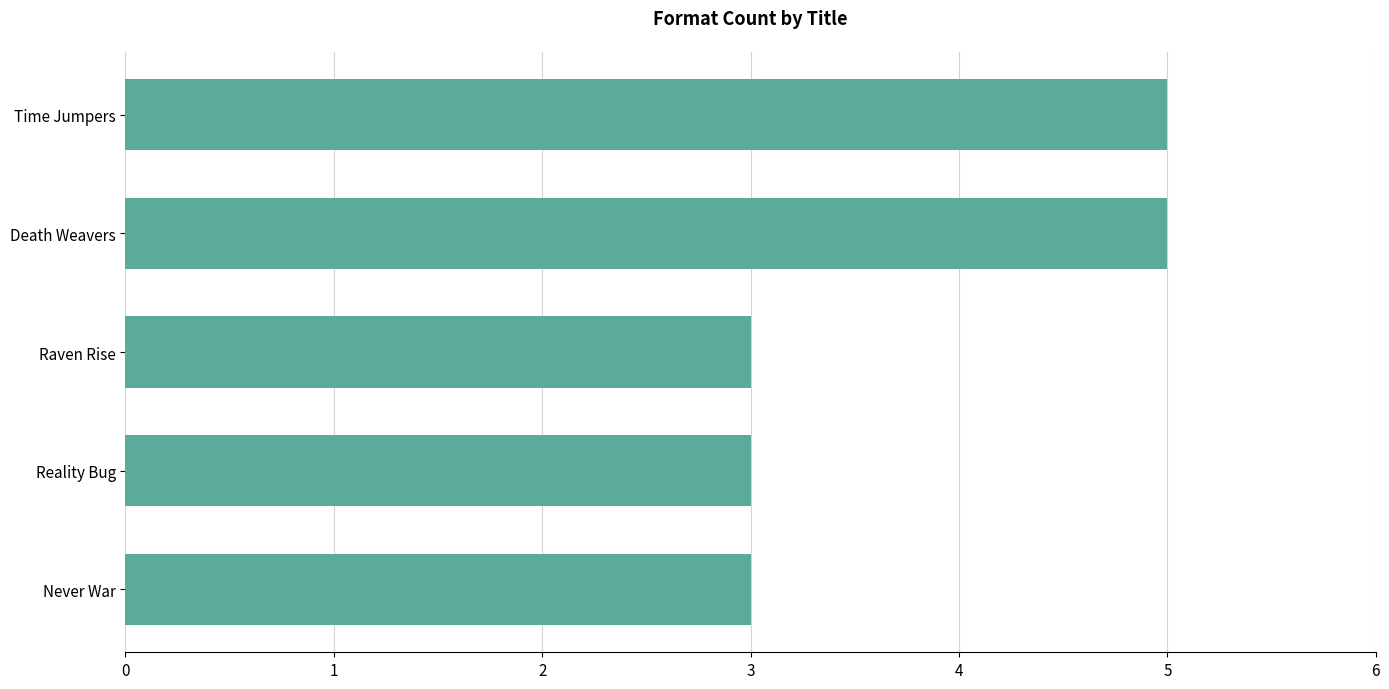

Is it true that the value at Reality Bug is 3?

True